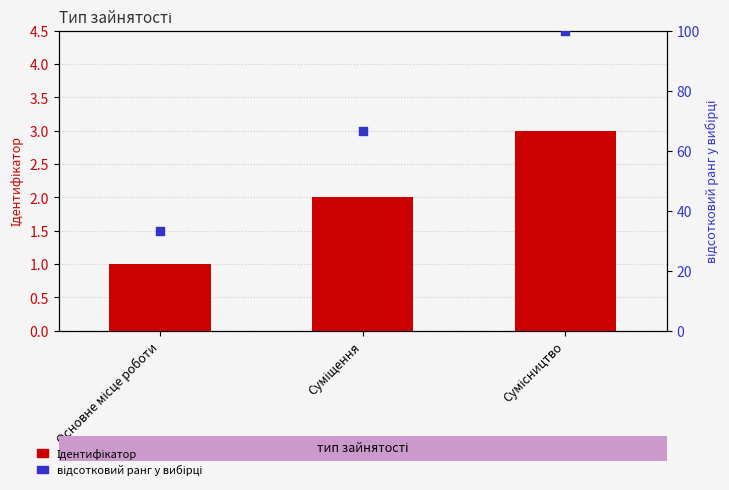

Which series reaches the maximum Y coordinate?

відсотковий ранг у вибірці